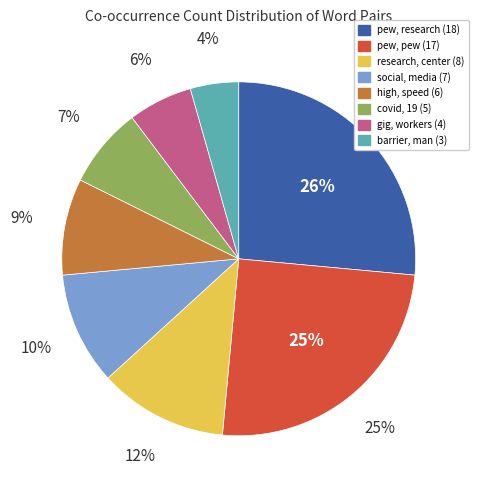

To the nearest percent, what is the combined percentage of Count 18 (pew, research) and Count 4 (gig, workers)?

32%